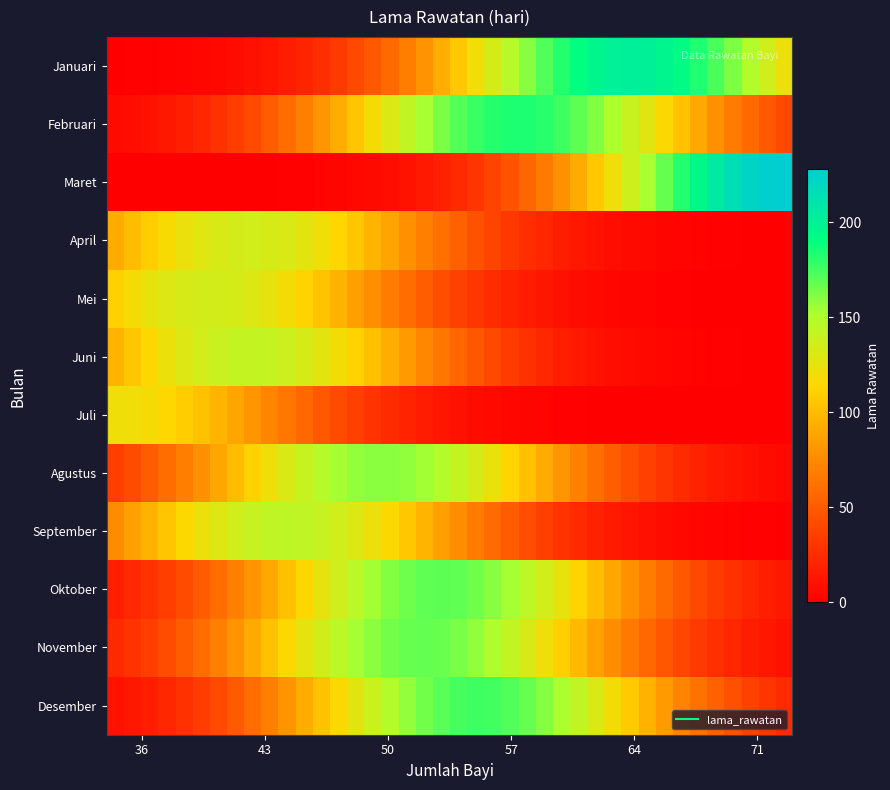

At how many categories does at least one series exceed 41?

40